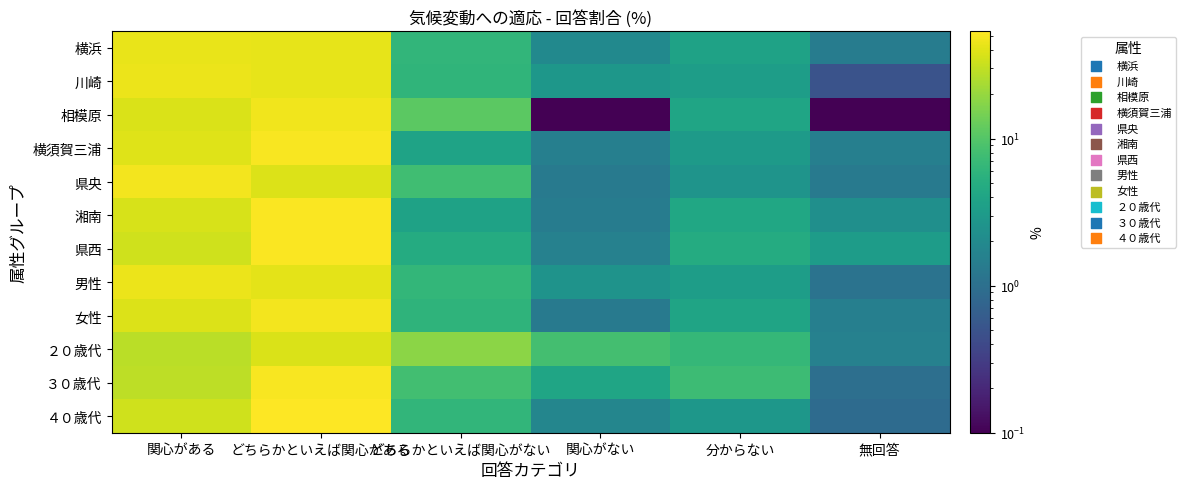

Which has a higher value, 関心がある or 関心がない?

関心がある